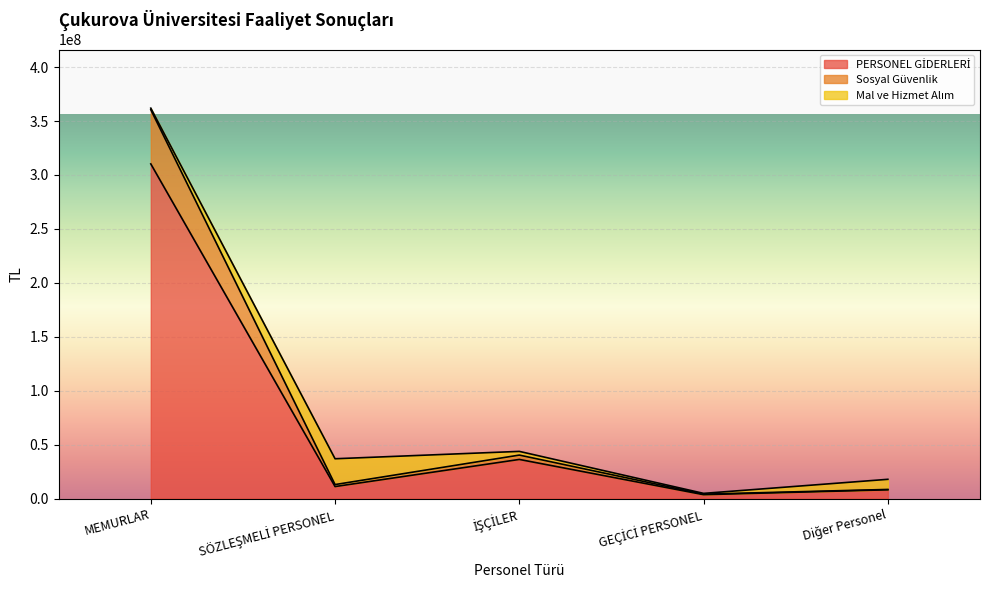

What is the sum of the Sosyal Güvenlik values at GEÇİCİ PERSONEL and Diğer Personel?

12491831